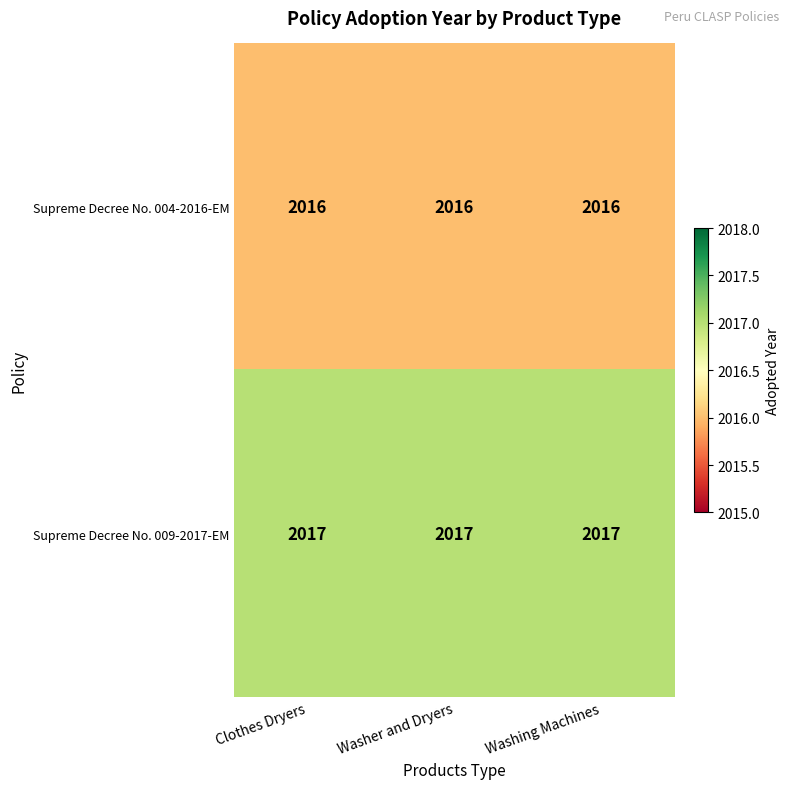

What is the lowest value of the Supreme Decree No. 009-2017-EM series?

2017